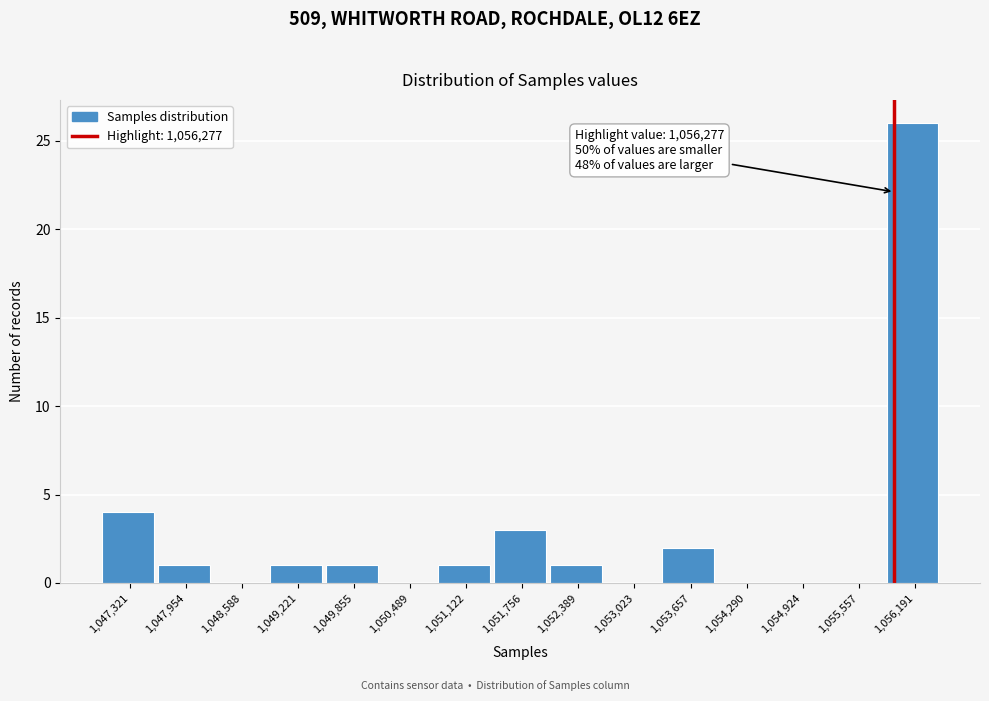

Reading left to right, transcribe all the data shown in this chart.

1,047,321=4	1,047,954=1	1,048,588=0	1,049,221=1	1,049,855=1	1,050,489=0	1,051,122=1	1,051,756=3	1,052,389=1	1,053,023=0	1,053,657=2	1,054,290=0	1,054,924=0	1,055,557=0	1,056,191=26